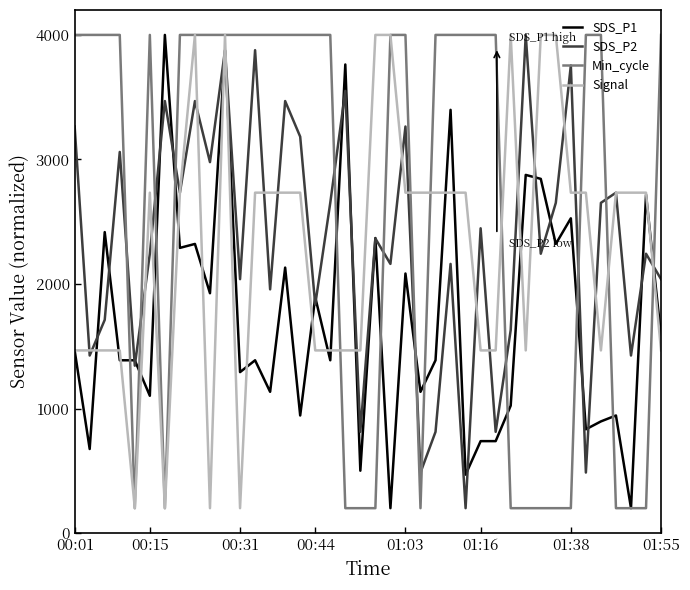

How many times do SDS_P2 and Min_cycle cross each other?

12